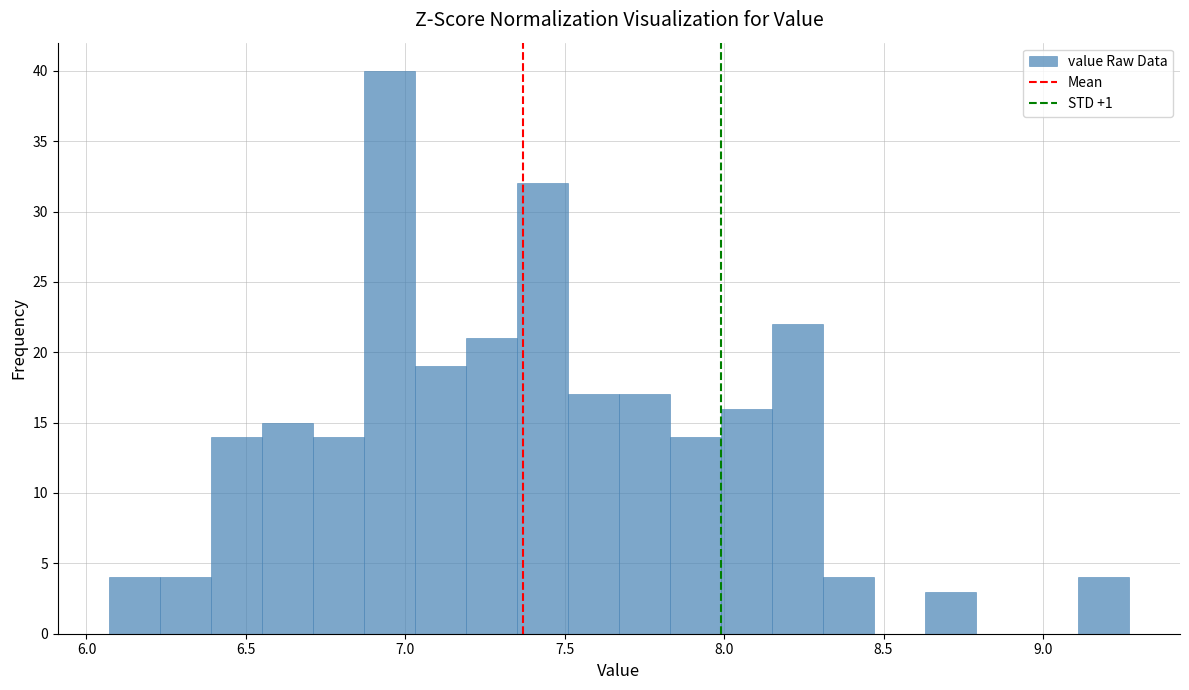

Read against the x-axis, roughly where is the centre of the tallest bar?

6.95